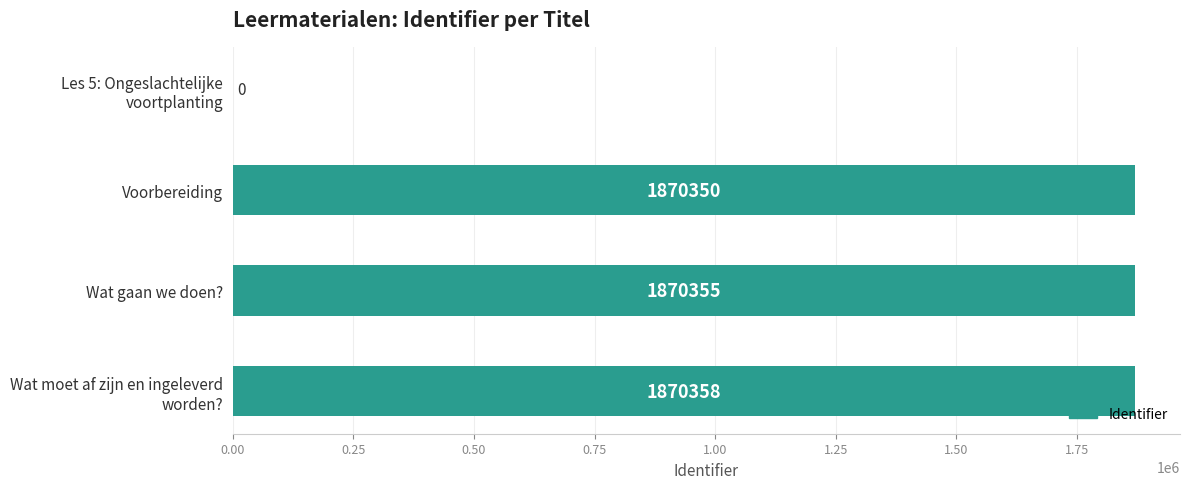

True or false: the data shows 2734157 at Wat gaan we doen?.

False